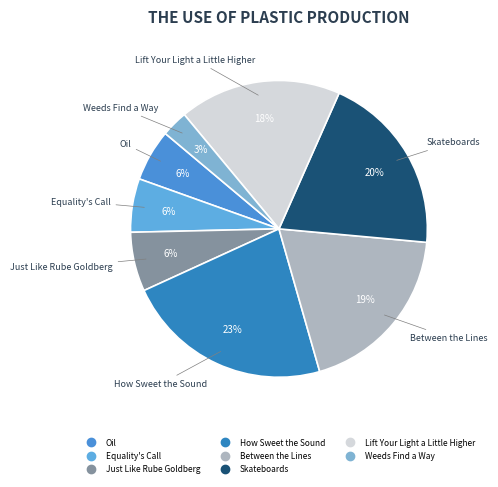

Is the sum of Lift Your Light a Little Higher and Between the Lines greater than half?

No